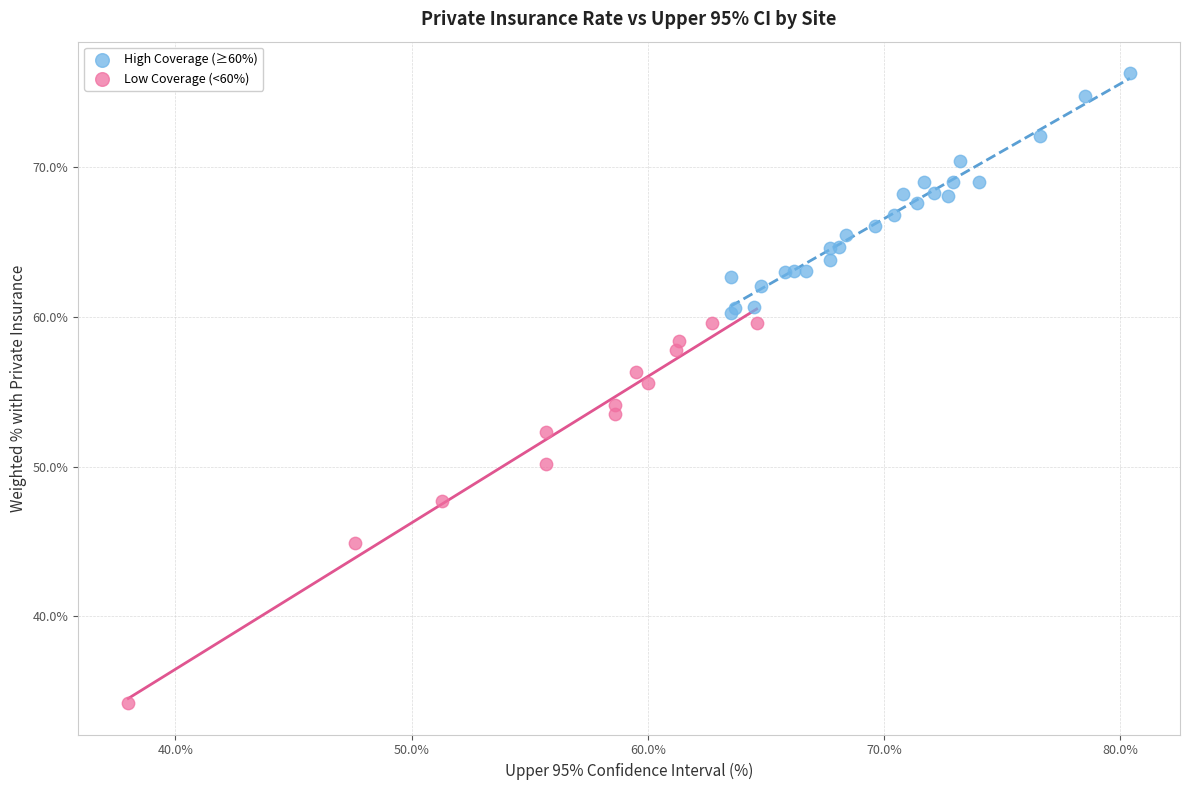

Which series reaches the maximum Y coordinate?

High Coverage (≥60%)